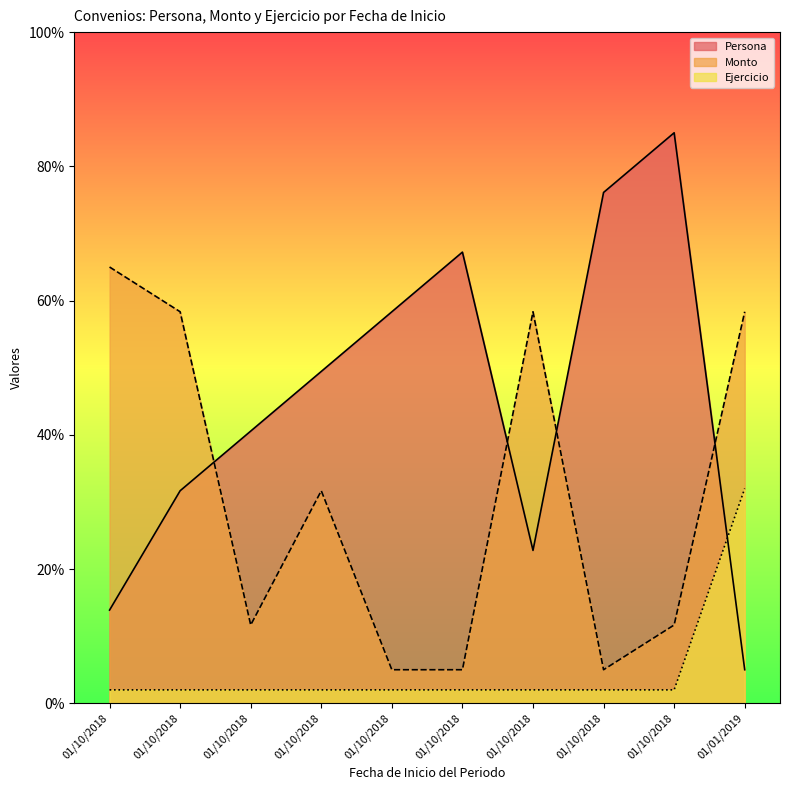

How many interior local peaks does the Monto series have?

2